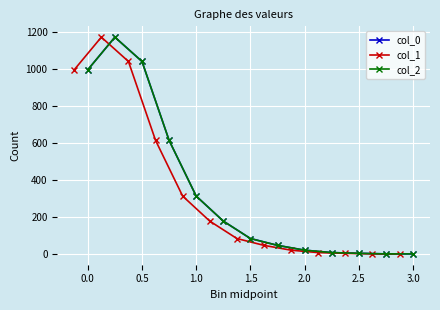

True or false: col_1 has more than 0 interior local peaks.

True